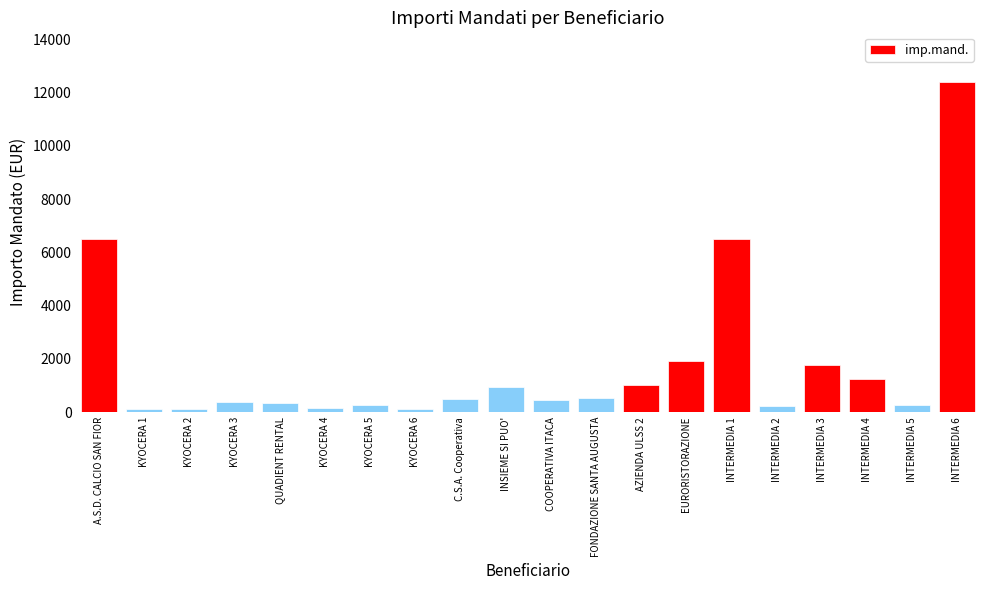

What is the difference between the second highest and second lowest values?

6373.2